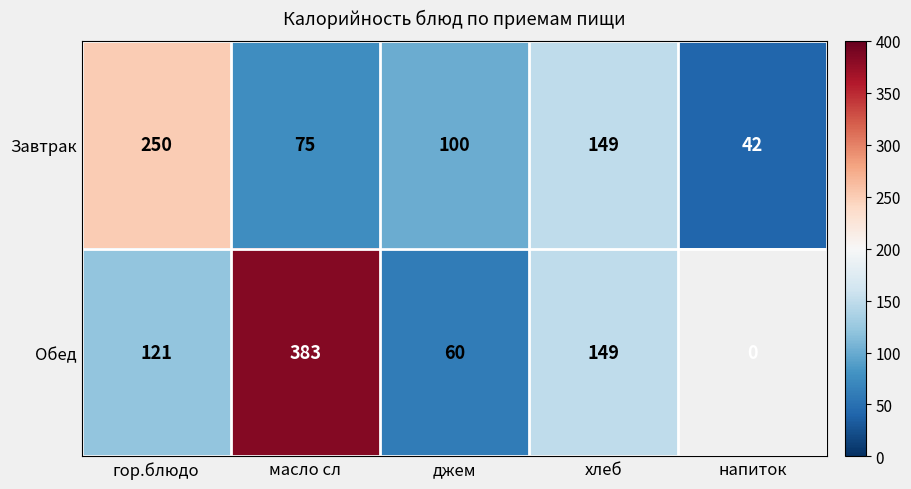

What is the sum of the Завтрак values at напиток and масло сл?

117